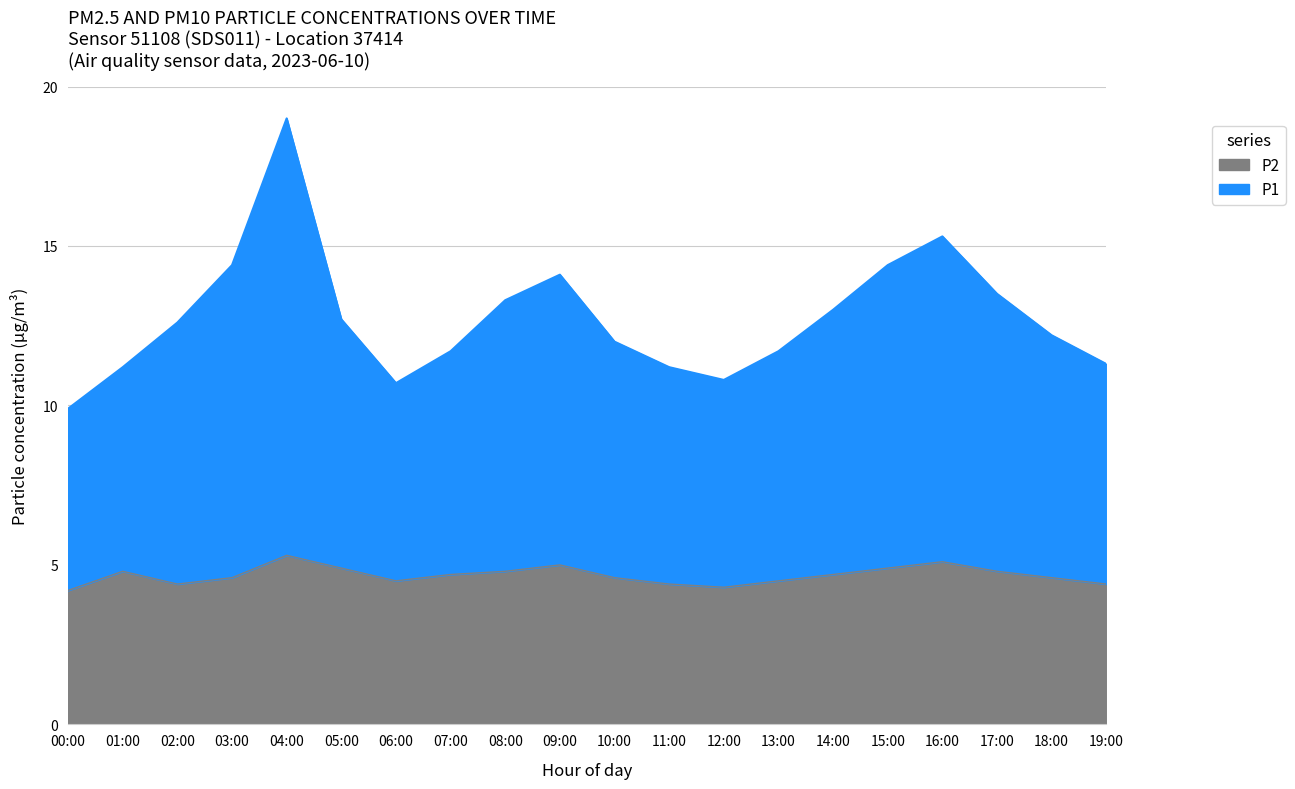

What is the total value across all series at 08:00?

13.3